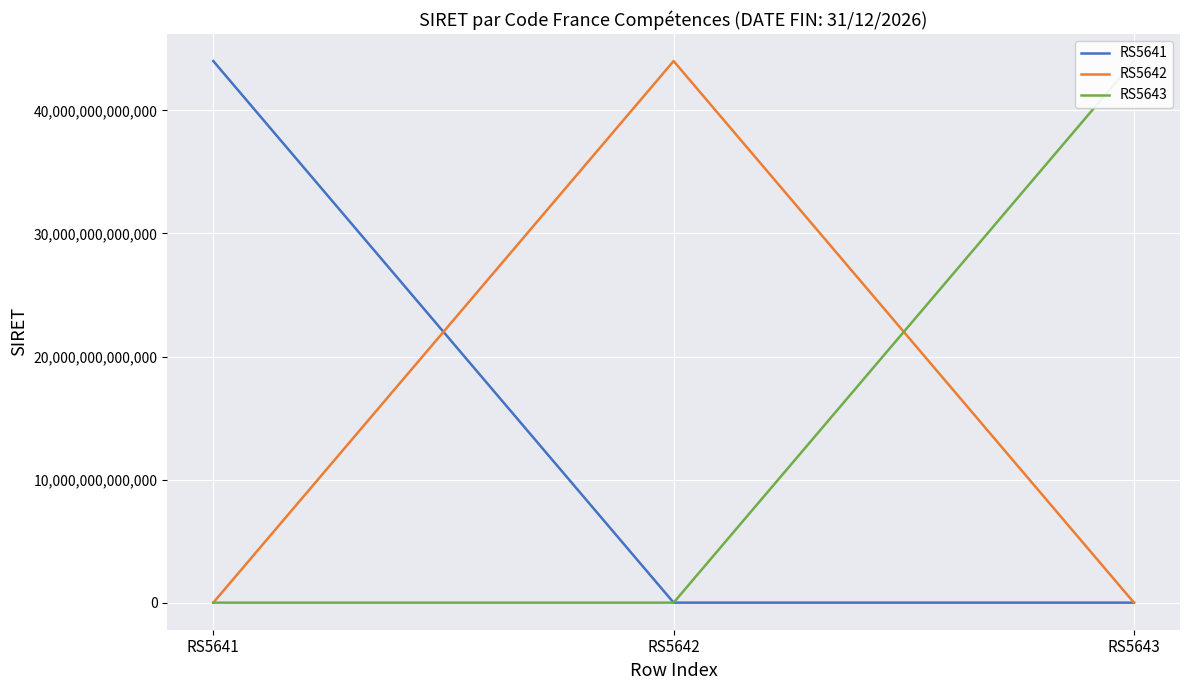

At which label is RS5641 closest to 22006395900041?

RS5641